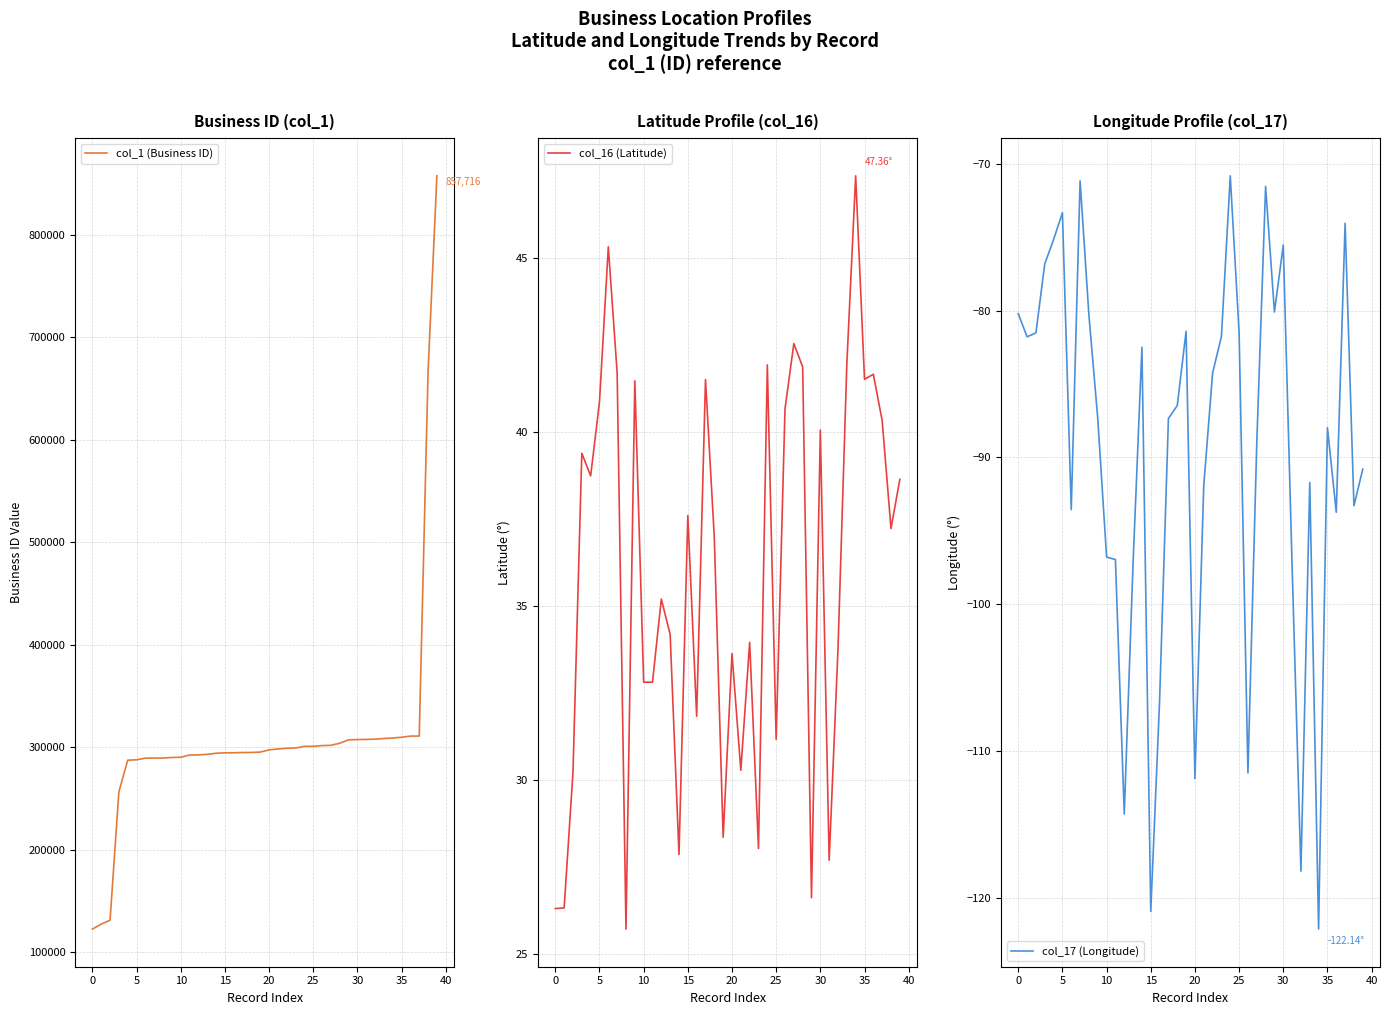

True or false: col_1 (Business ID) and col_17 (Longitude) intersect in this chart.

False